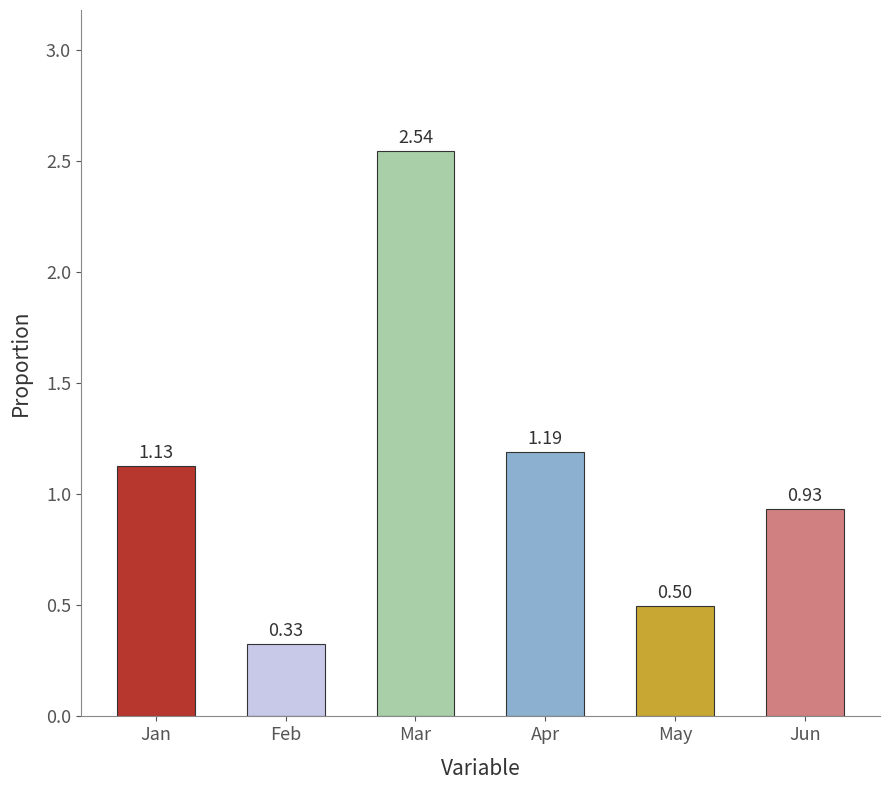

Between Jan and May, which is larger?

Jan